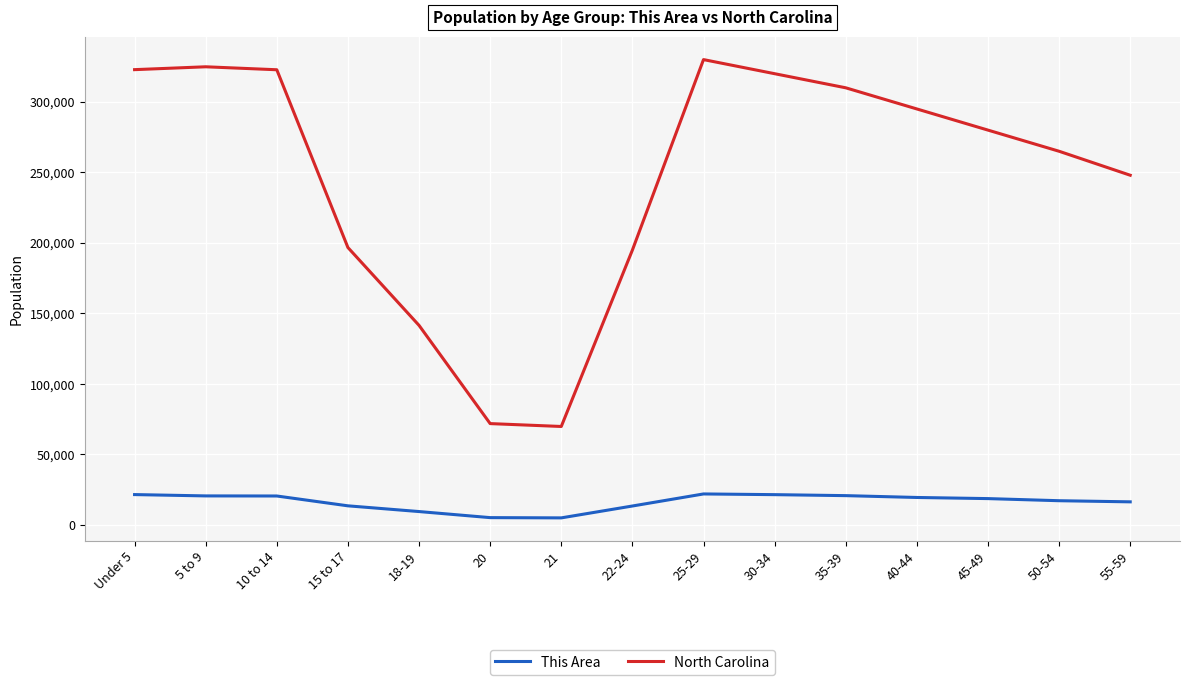

What is the difference between the highest and lowest values at 25-29?

308000